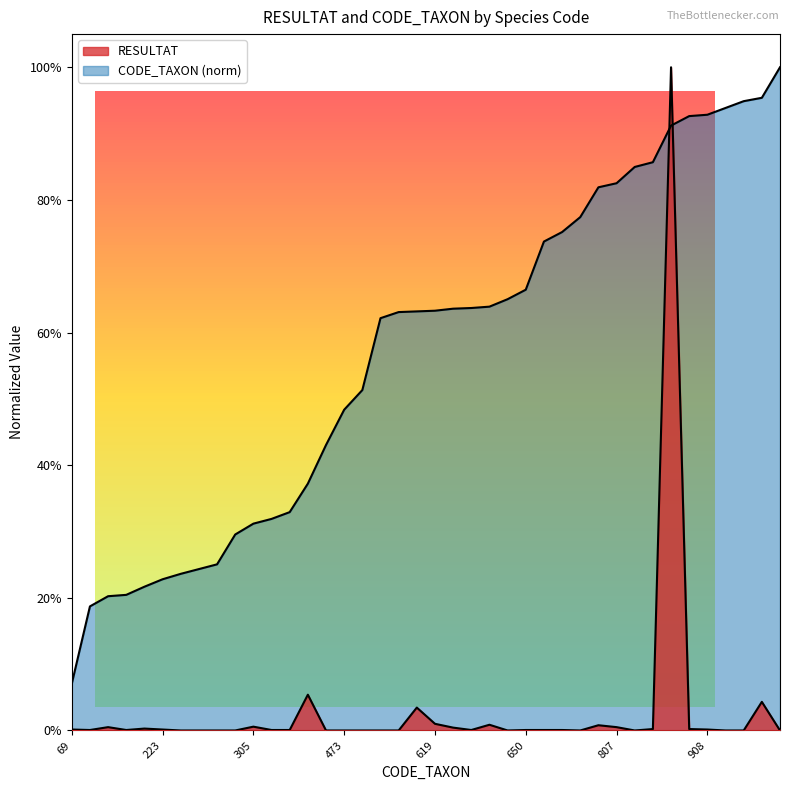

Between 619 and 289, which is larger?

619